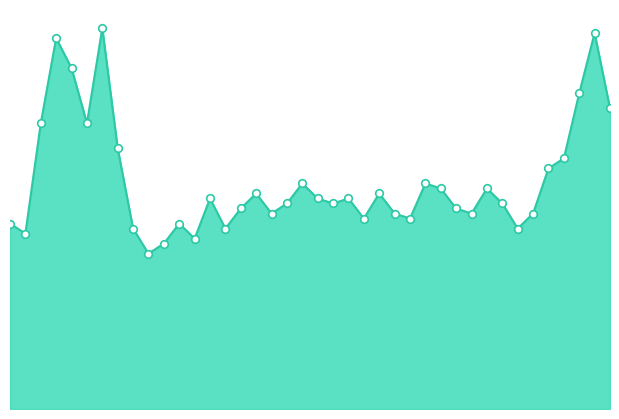

What is the total value across all series at 21?

1.4